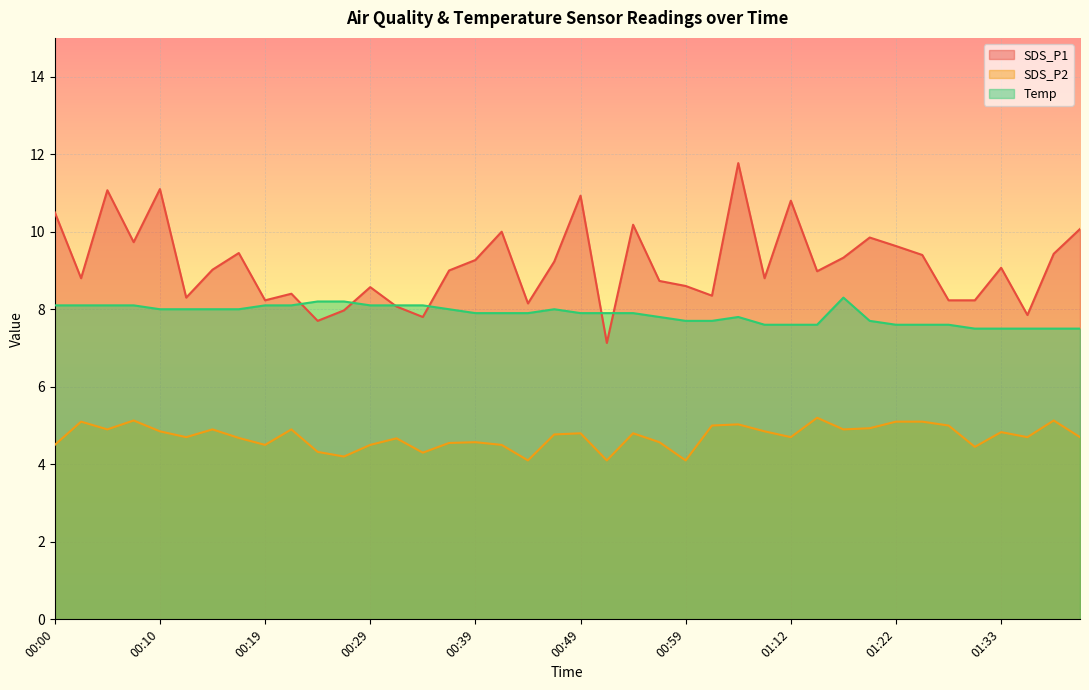

What is the greatest value displayed?

11.8